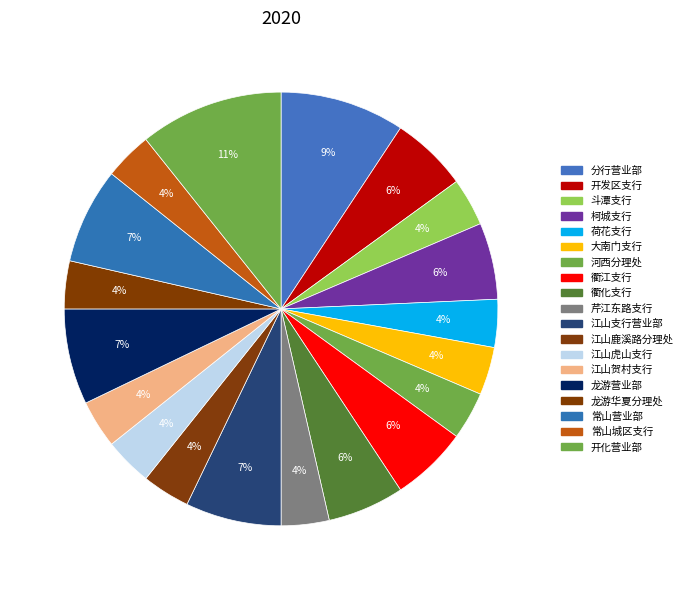

How many slices are in this pie chart?

19